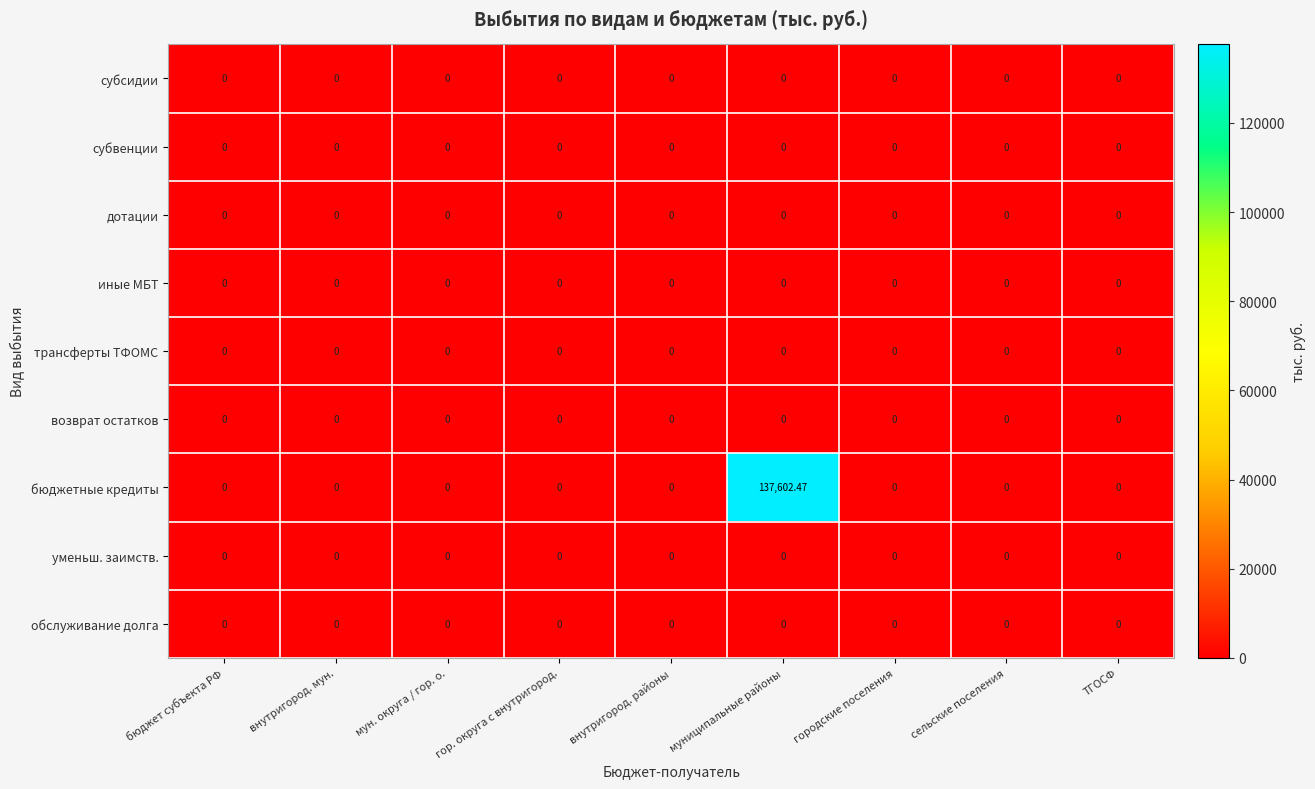

At how many categories does at least one series exceed 60523?

1